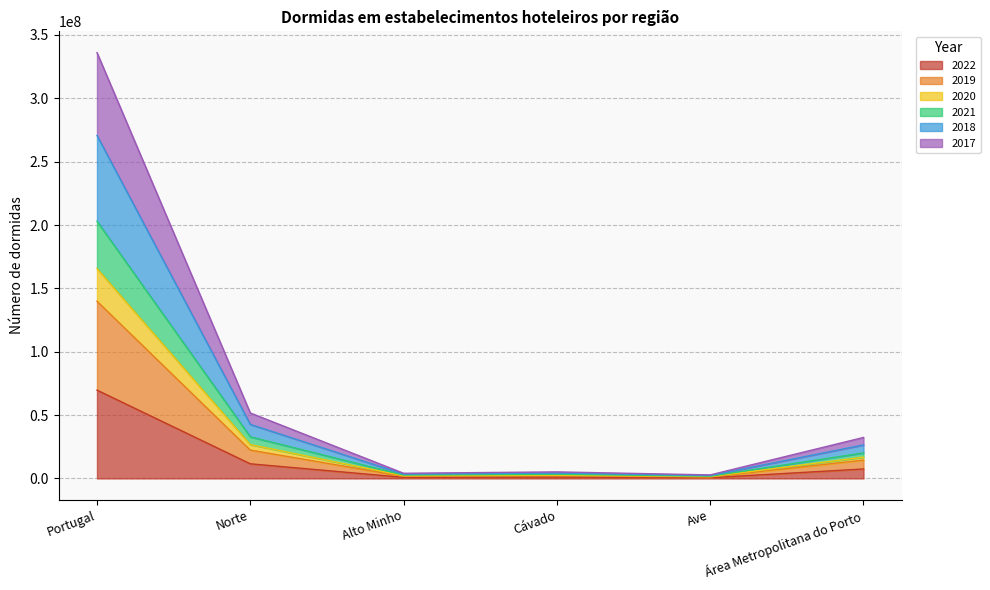

Where is the first local maximum for 2021?

Cávado